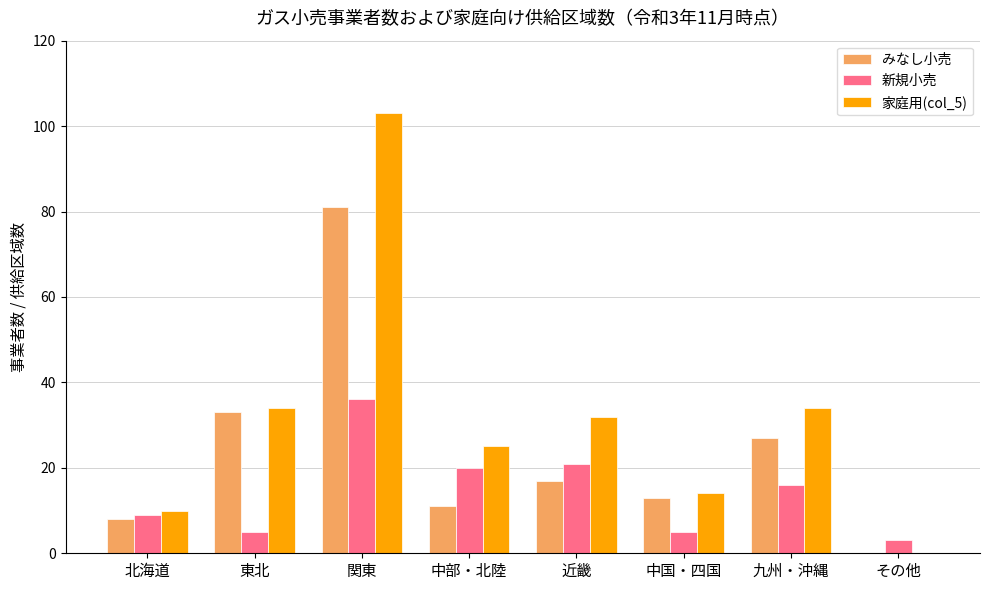

Reading left to right, transcribe all the data shown in this chart.

みなし小売: 北海道=8	東北=33	関東=81	中部・北陸=11	近畿=17	中国・四国=13	九州・沖縄=27	その他=0
新規小売: 北海道=9	東北=5	関東=36	中部・北陸=20	近畿=21	中国・四国=5	九州・沖縄=16	その他=3
家庭用(col_5): 北海道=10	東北=34	関東=103	中部・北陸=25	近畿=32	中国・四国=14	九州・沖縄=34	その他=0